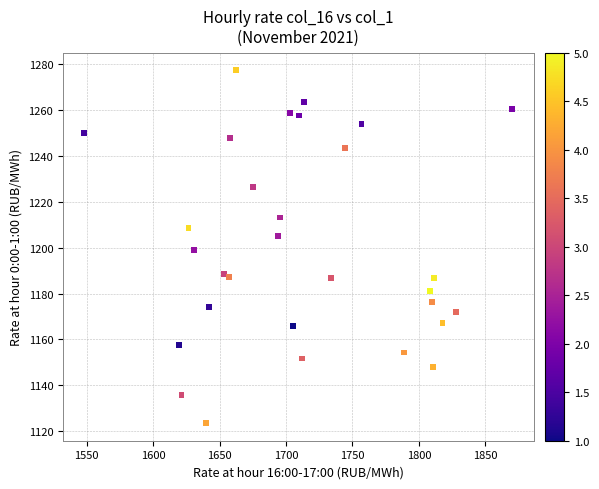

What is the range of Y values (max minus min)?

153.7